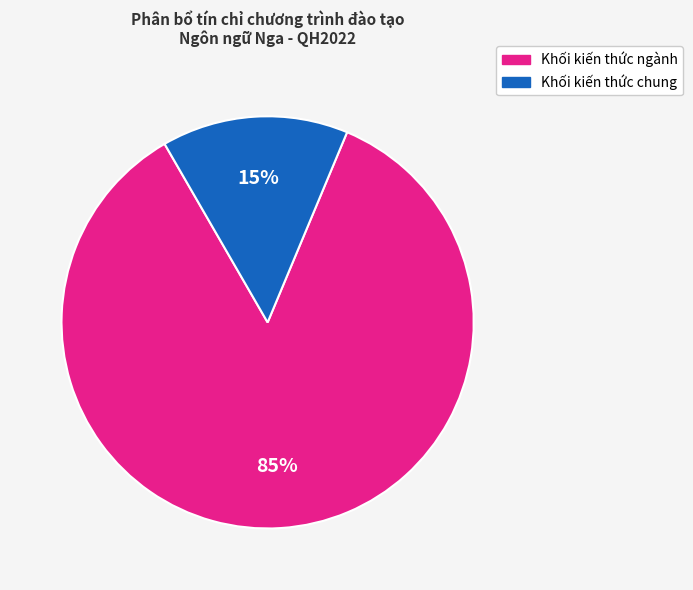

Is there a majority slice in this chart?

Yes